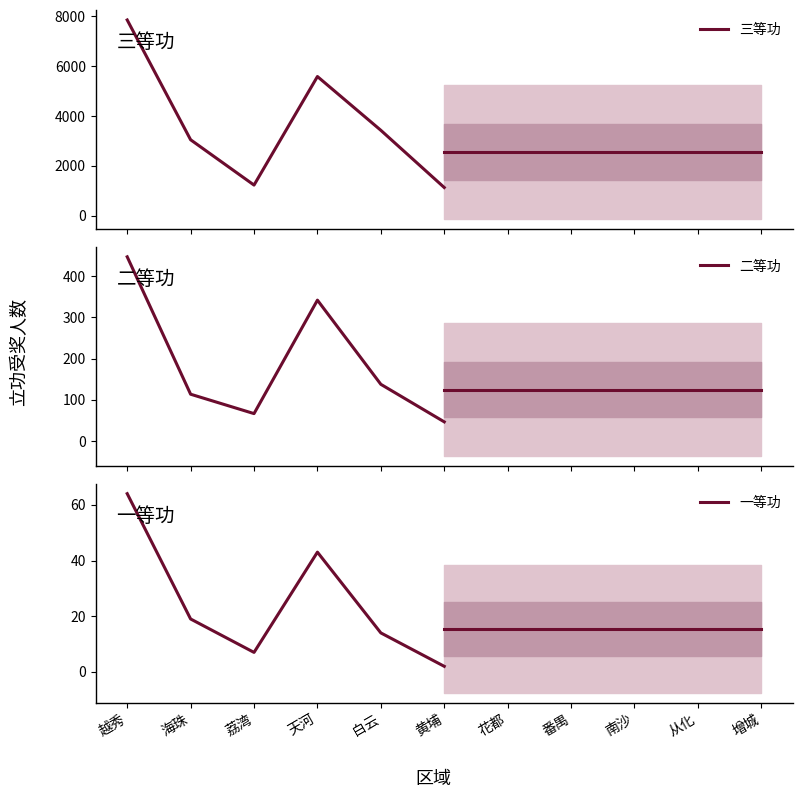

At how many categories does at least one series exceed 7516?

1